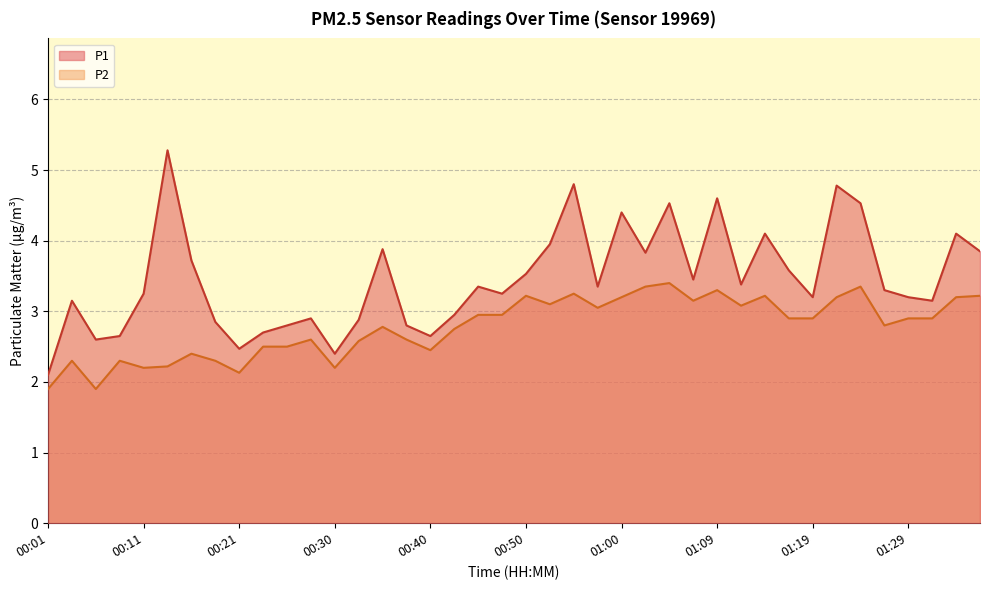

What is the maximum value shown in the chart?

5.3